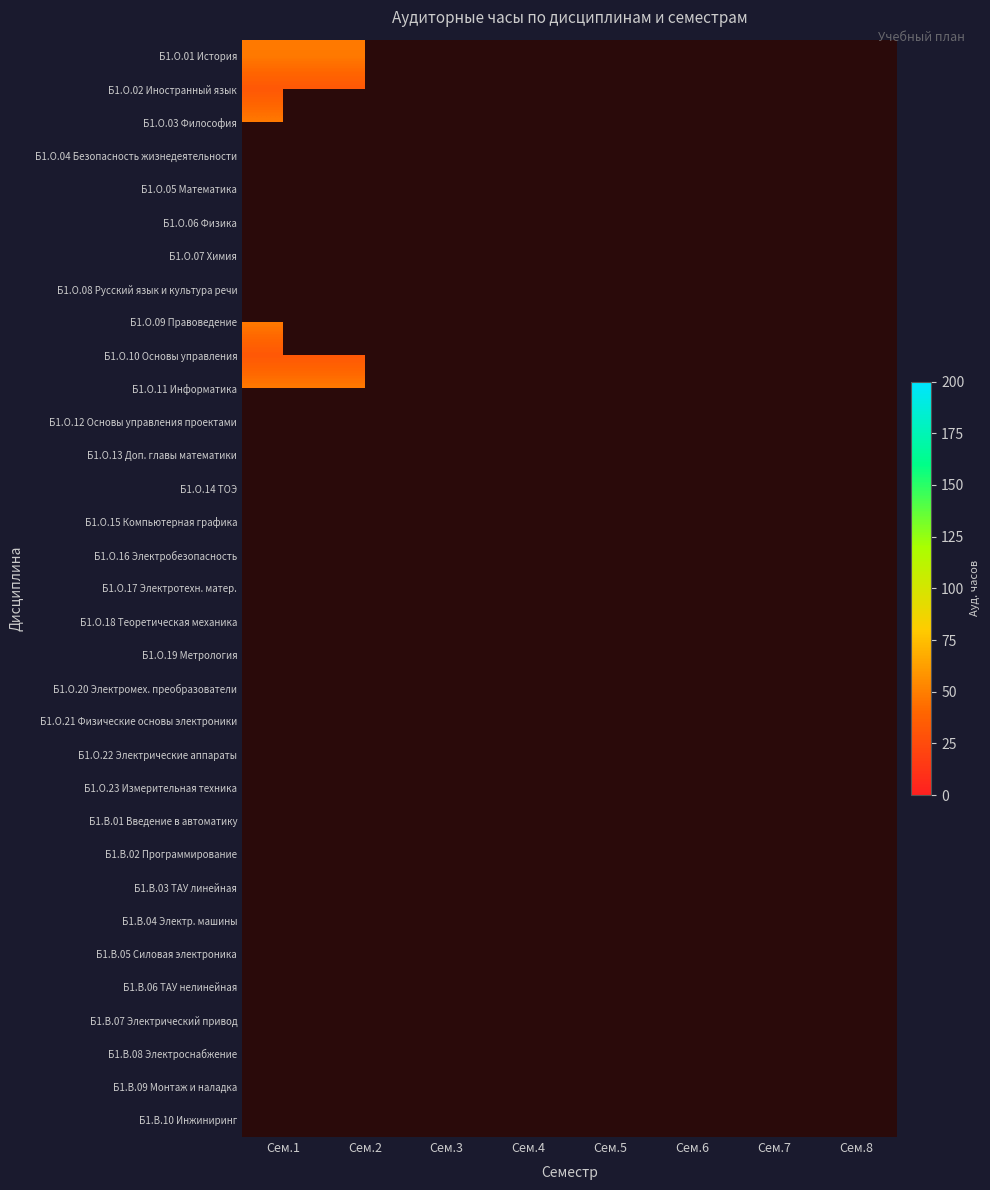

List the series in order of their peak value, lowest first.

Б1.О.02 Иностранный язык, Б1.О.10 Основы управления, Б1.О.01 История, Б1.О.03 Философия, Б1.О.04 Безопасность жизнедеятельности, Б1.О.11 Информатика, Б1.О.05 Математика, Б1.О.06 Физика, Б1.О.07 Химия, Б1.О.08 Русский язык и культура речи, Б1.О.09 Правоведение, Б1.О.12 Основы управления проектами, Б1.О.13 Доп. главы математики, Б1.О.14 ТОЭ, Б1.О.15 Компьютерная графика, Б1.О.16 Электробезопасность, Б1.О.17 Электротехн. матер., Б1.О.18 Теоретическая механика, Б1.О.19 Метрология, Б1.О.20 Электромех. преобразователи, Б1.О.21 Физические основы электроники, Б1.О.22 Электрические аппараты, Б1.О.23 Измерительная техника, Б1.В.01 Введение в автоматику, Б1.В.02 Программирование, Б1.В.03 ТАУ линейная, Б1.В.04 Электр. машины, Б1.В.05 Силовая электроника, Б1.В.06 ТАУ нелинейная, Б1.В.07 Электрический привод, Б1.В.08 Электроснабжение, Б1.В.09 Монтаж и наладка, Б1.В.10 Инжиниринг